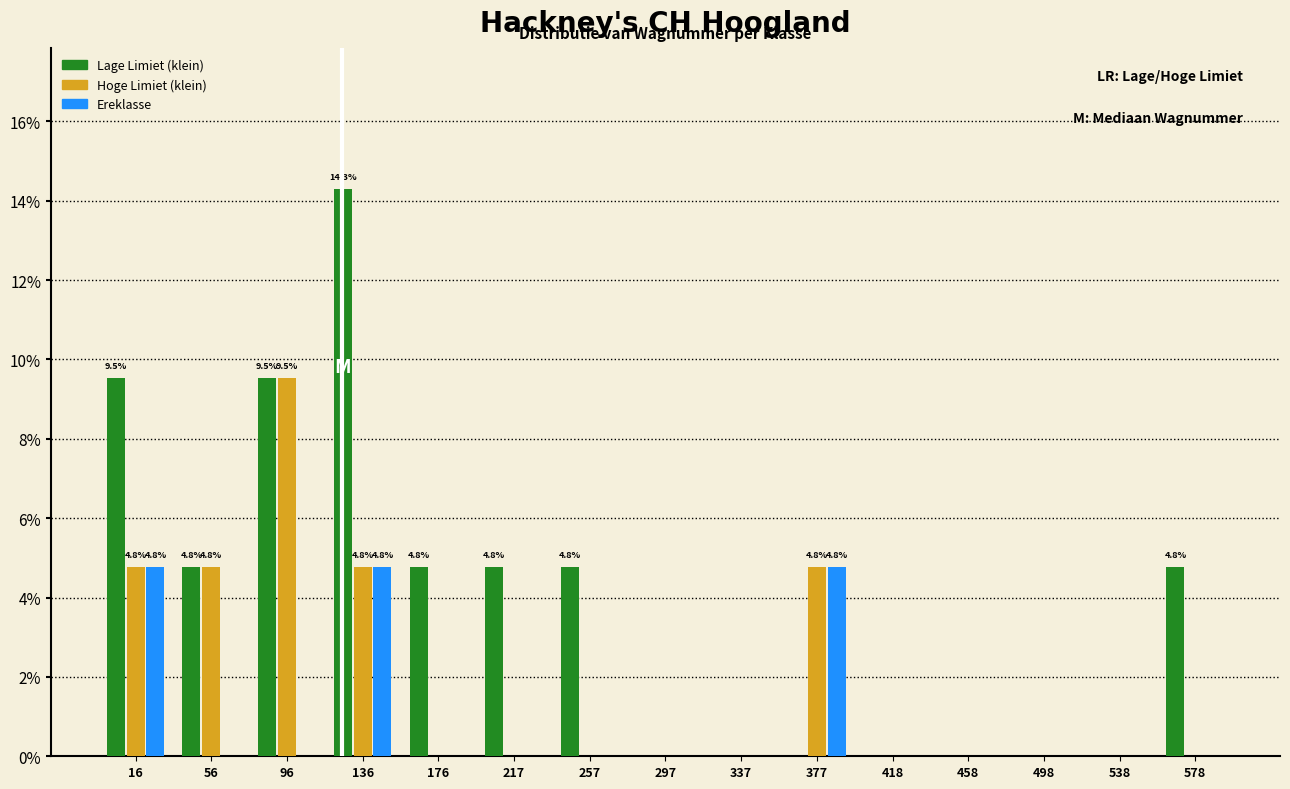

Does the chart contain stacked bars?

No